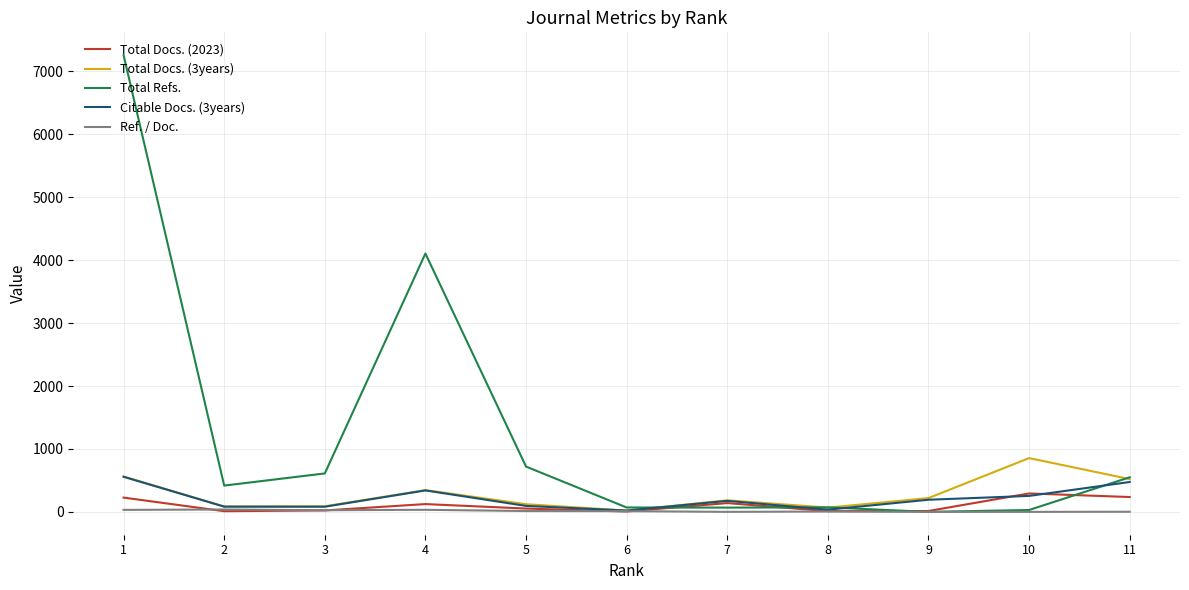

Is the value of Total Docs. (3years) at 4 greater than the value of Ref. / Doc. at 11?

Yes